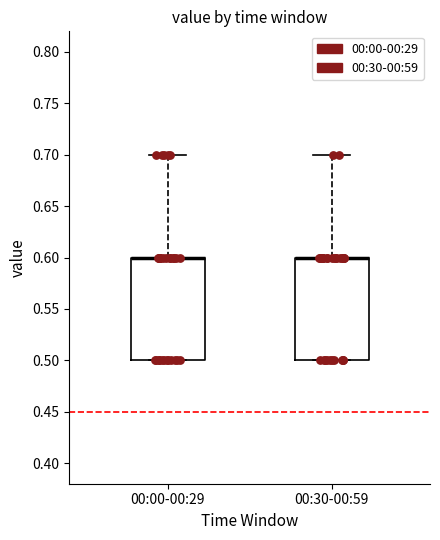

Where does the upper whisker of the box for 00:00-00:29 end on the y-axis? The values are not printed on the chart, so give them approximately, as read against the axis.

0.7